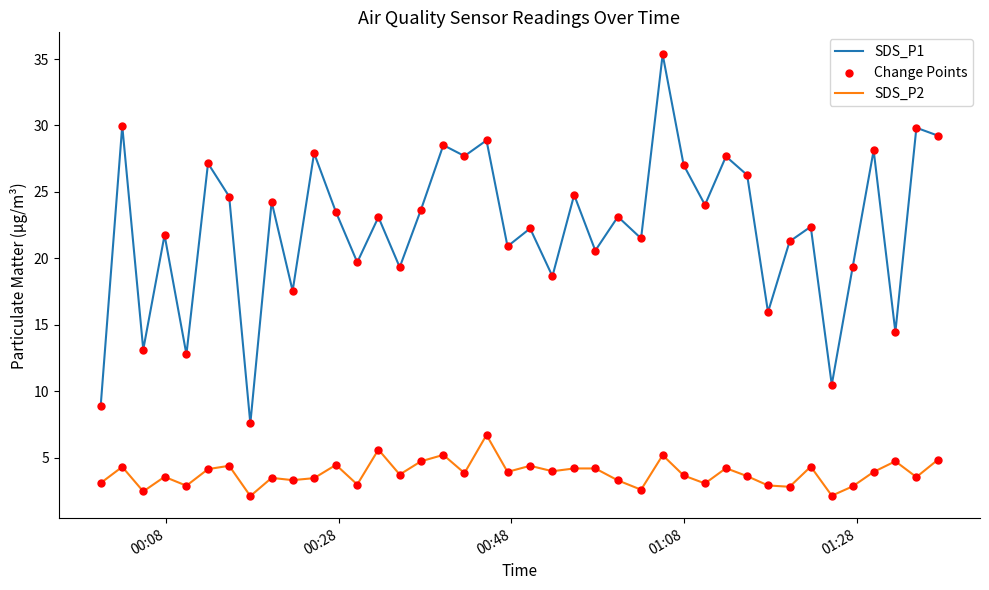

Which series has the widest spread of values?

SDS_P1